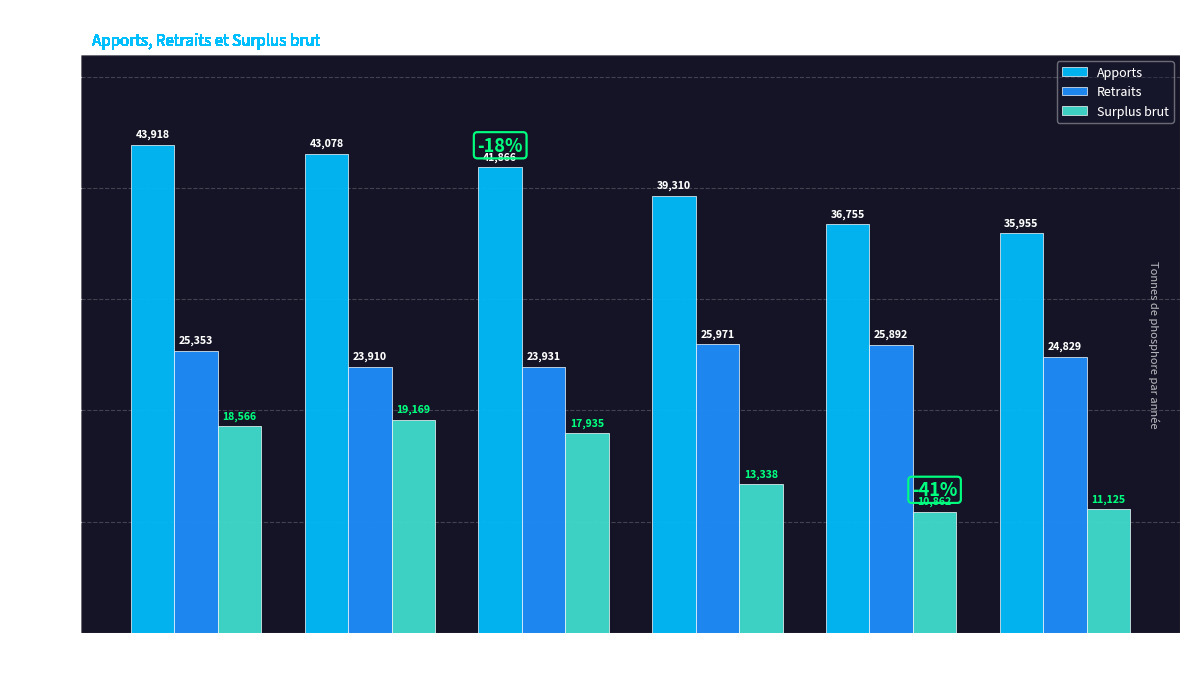

At which category is the sum across all series the highest?

1990